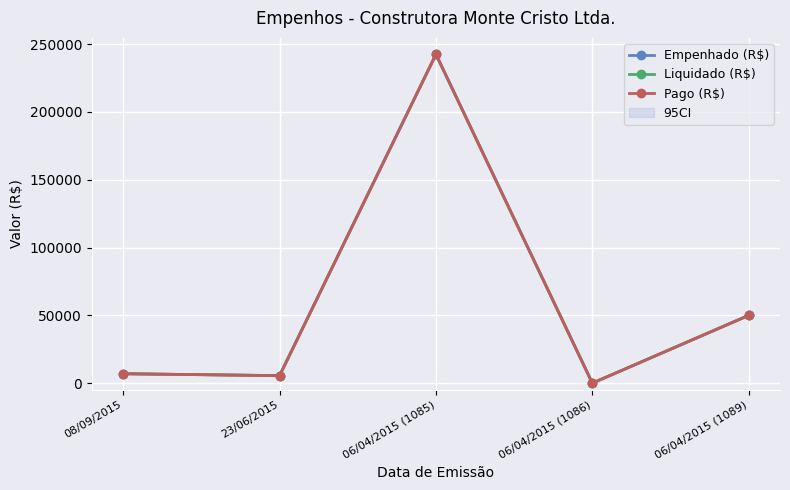

The value of Liquidado (R$) at 23/06/2015 is 7456.6. True or false?

False